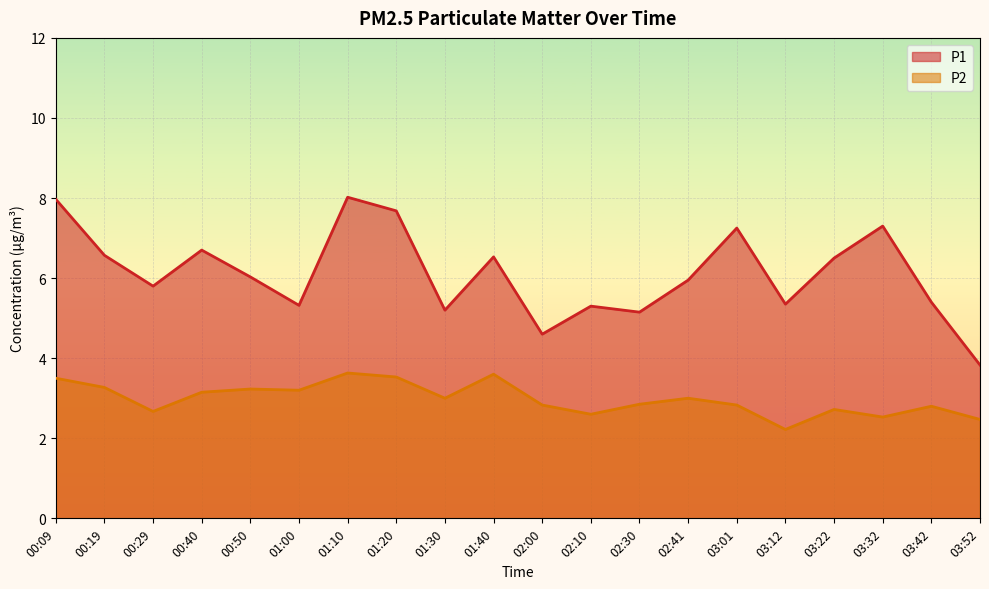

What is the smallest value displayed?

2.2